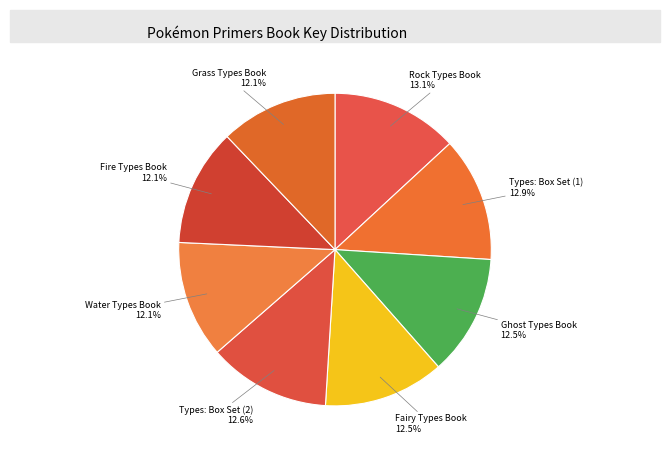

Combined, what portion of the pie is Fire Types Book and Fairy Types Book?

24.6%